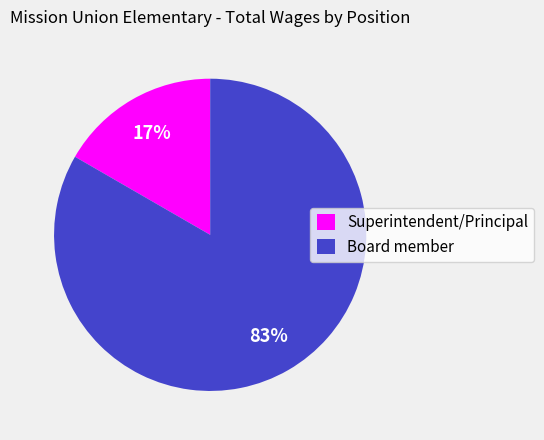

Is the sum of Board member and Superintendent/Principal greater than half?

Yes